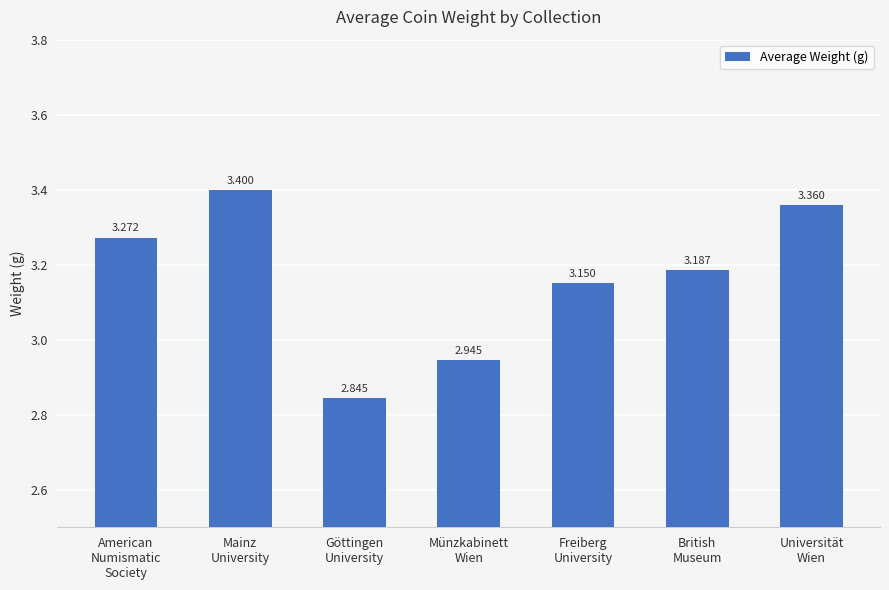

Are the bars horizontal?

No